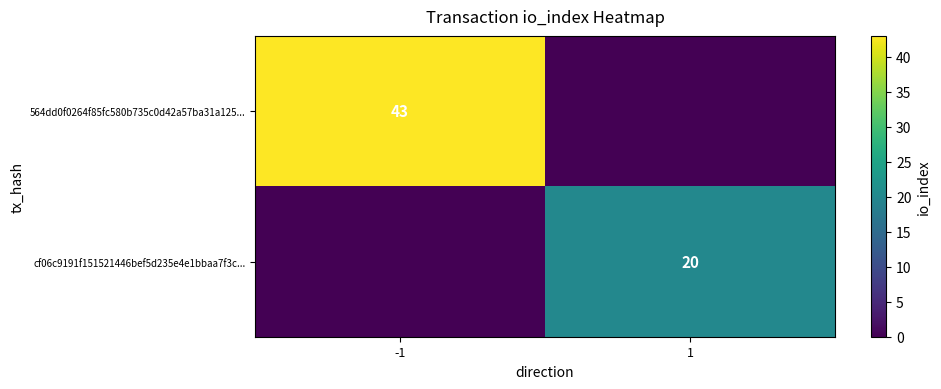

The value of cf06c9191f151521446bef5d235e4e1bbaa7f3c... at 1 is 20. True or false?

True